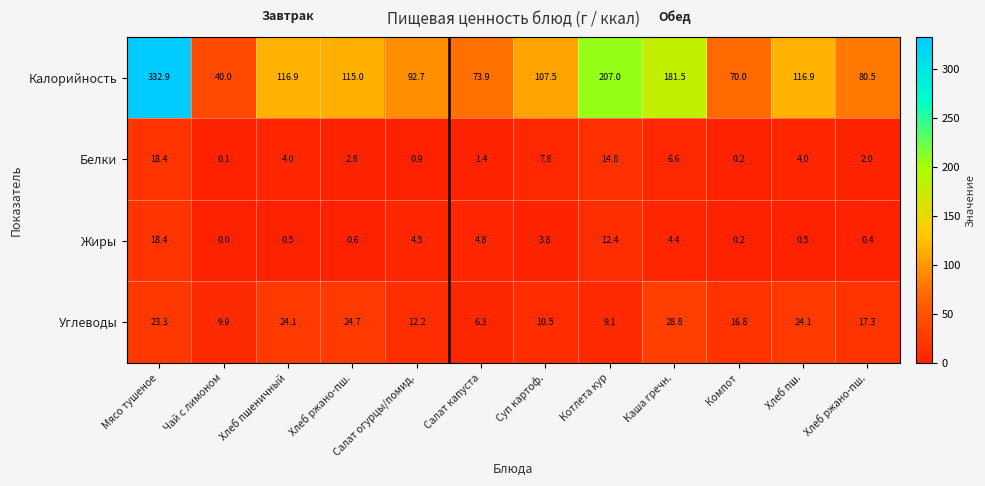

Which series changed the most between Салат капуста and Компот?

Углеводы